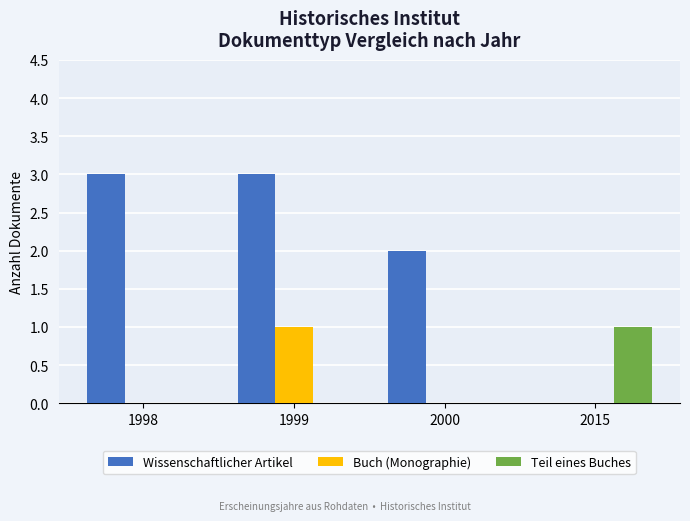

Which series has the largest total across all categories?

Wissenschaftlicher Artikel